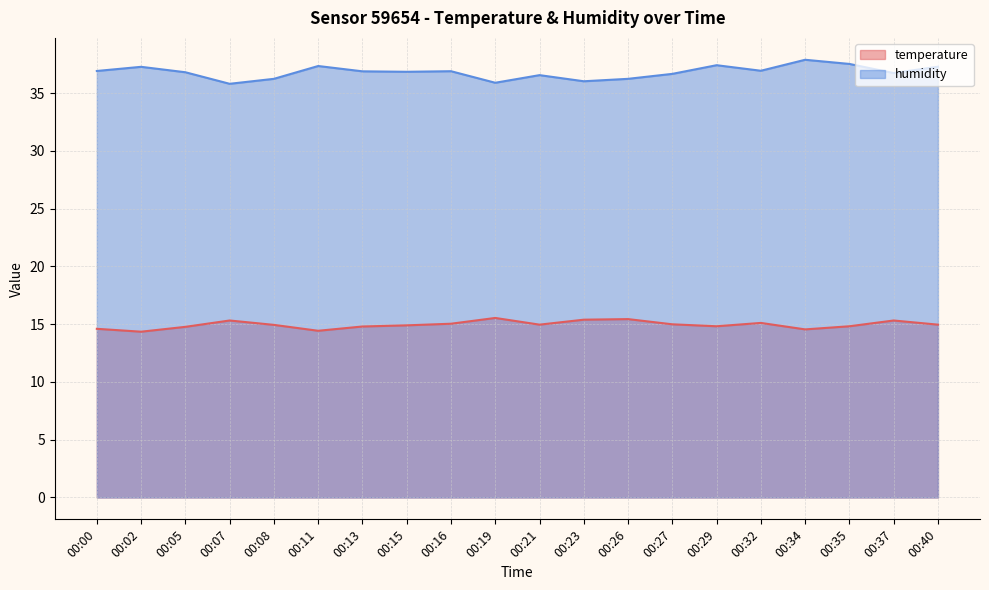

Where is the first local minimum for humidity?

00:07